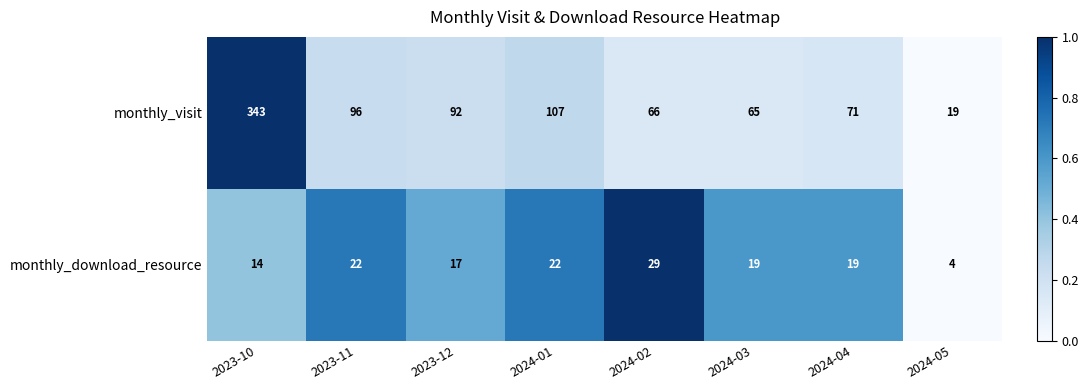

How many data points does each series have?

8